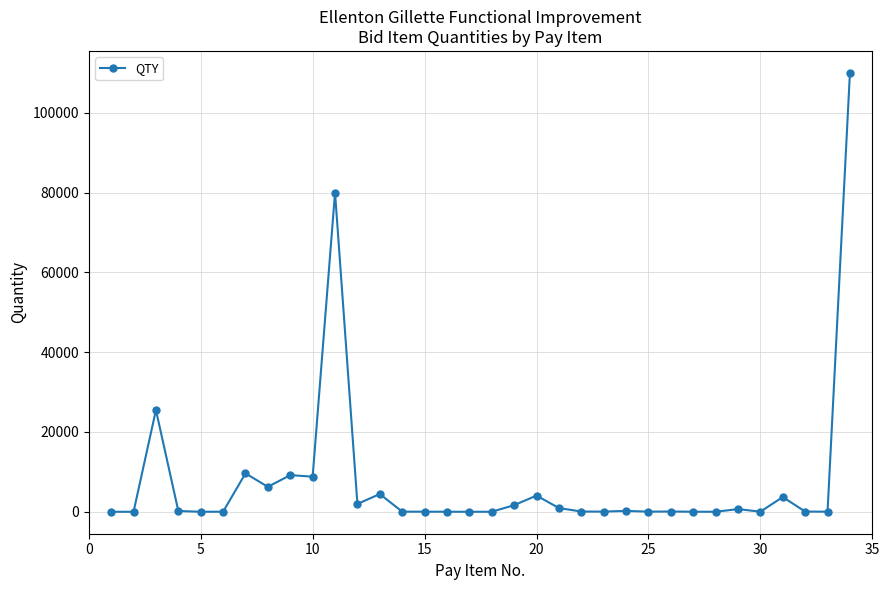

Does the chart display data point markers on the line(s)?

Yes